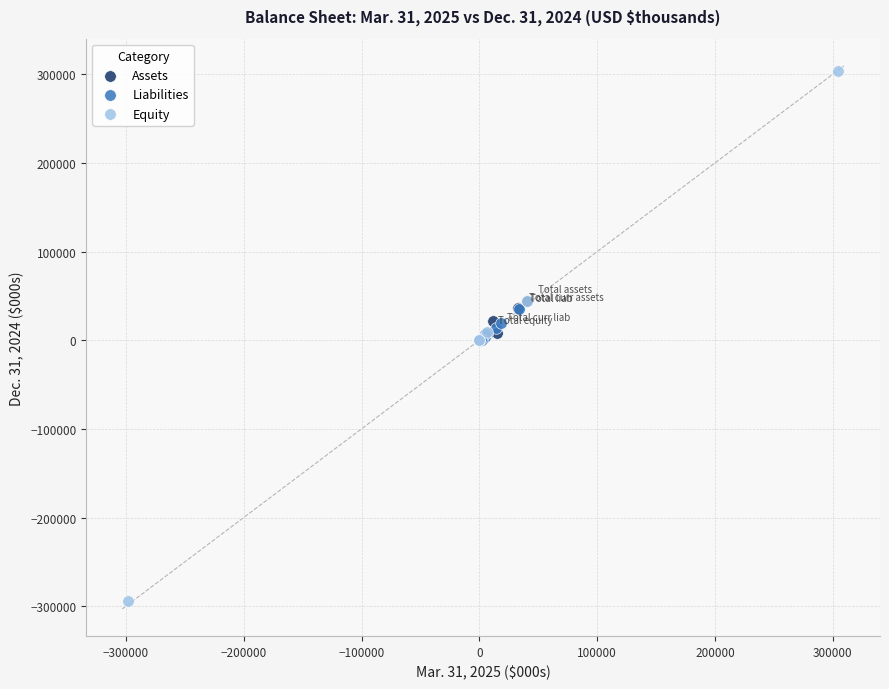

Which series reaches the minimum Y coordinate?

Equity